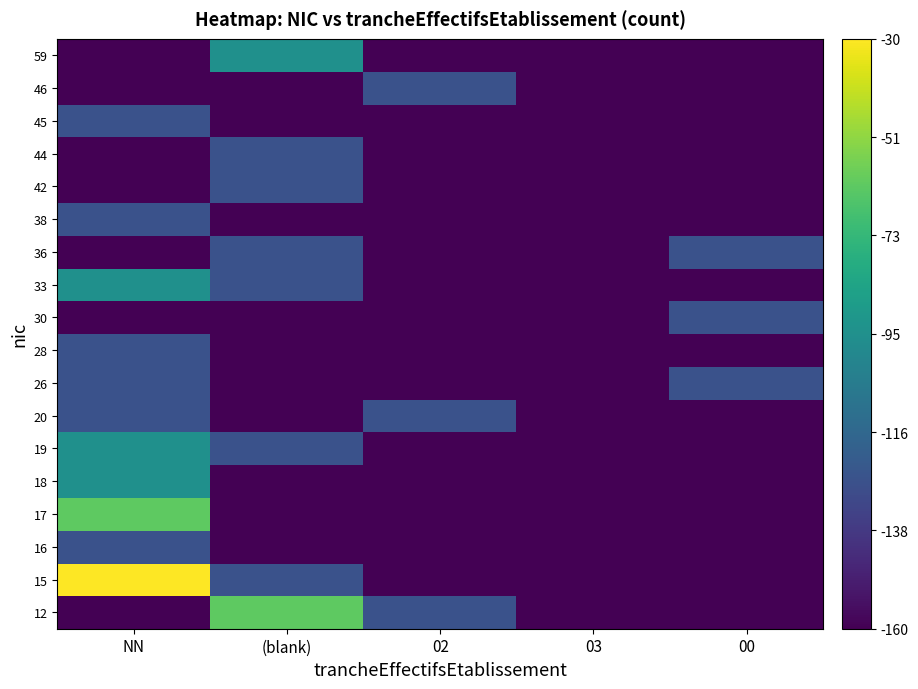

Reading left to right, extract all data points from this chart.

12: NN=-160.0	(blank)=-62.5	02=-127.5	03=-160.0	00=-160.0
15: NN=-30.0	(blank)=-127.5	02=-160.0	03=-160.0	00=-160.0
16: NN=-127.5	(blank)=-160.0	02=-160.0	03=-160.0	00=-160.0
17: NN=-62.5	(blank)=-160.0	02=-160.0	03=-160.0	00=-160.0
18: NN=-95.0	(blank)=-160.0	02=-160.0	03=-160.0	00=-160.0
19: NN=-95.0	(blank)=-127.5	02=-160.0	03=-160.0	00=-160.0
20: NN=-127.5	(blank)=-160.0	02=-127.5	03=-160.0	00=-160.0
26: NN=-127.5	(blank)=-160.0	02=-160.0	03=-160.0	00=-127.5
28: NN=-127.5	(blank)=-160.0	02=-160.0	03=-160.0	00=-160.0
30: NN=-160.0	(blank)=-160.0	02=-160.0	03=-160.0	00=-127.5
33: NN=-95.0	(blank)=-127.5	02=-160.0	03=-160.0	00=-160.0
36: NN=-160.0	(blank)=-127.5	02=-160.0	03=-160.0	00=-127.5
38: NN=-127.5	(blank)=-160.0	02=-160.0	03=-160.0	00=-160.0
42: NN=-160.0	(blank)=-127.5	02=-160.0	03=-160.0	00=-160.0
44: NN=-160.0	(blank)=-127.5	02=-160.0	03=-160.0	00=-160.0
45: NN=-127.5	(blank)=-160.0	02=-160.0	03=-160.0	00=-160.0
46: NN=-160.0	(blank)=-160.0	02=-127.5	03=-160.0	00=-160.0
59: NN=-160.0	(blank)=-95.0	02=-160.0	03=-160.0	00=-160.0